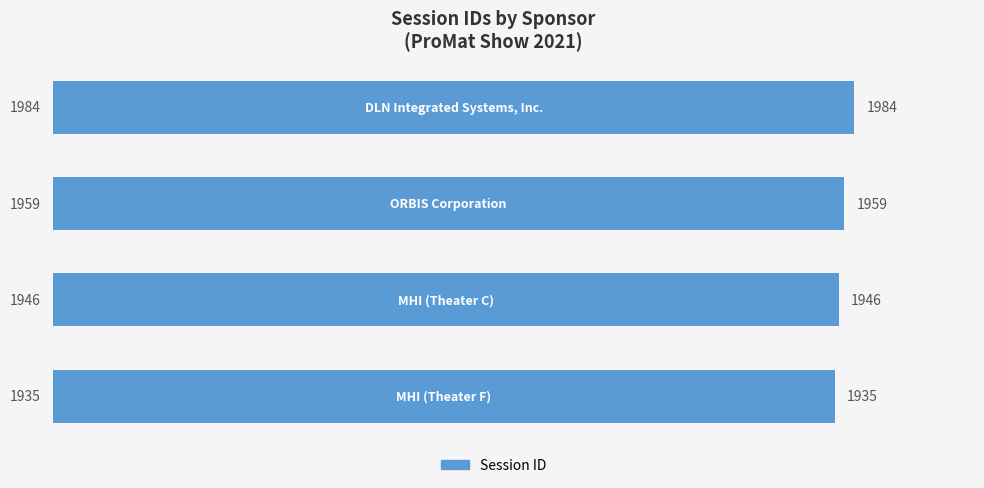

What is the smallest value displayed?

1935